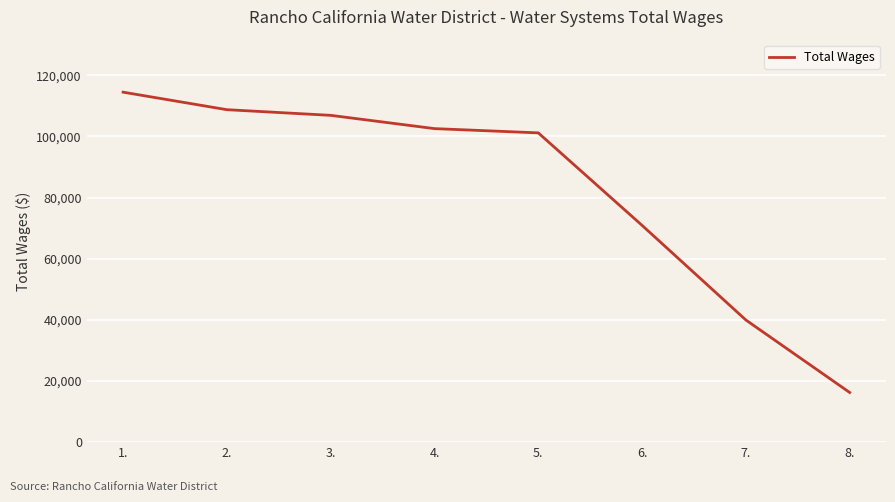

The value at 3. is 172890. True or false?

False